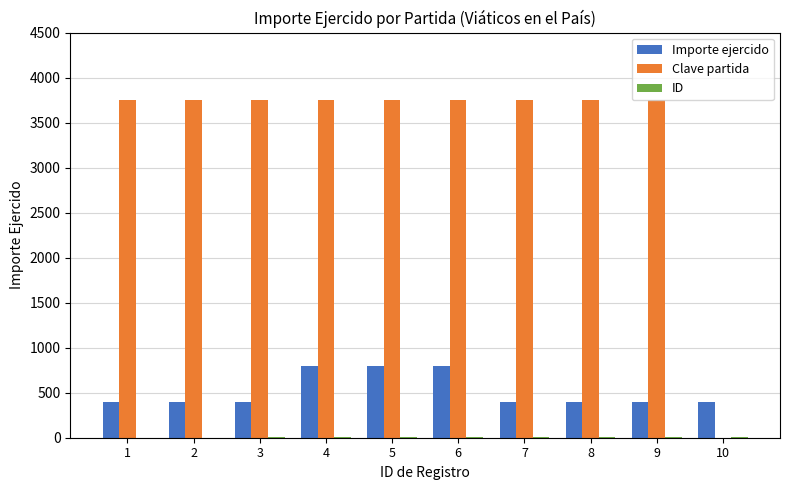

The value of Importe ejercido at 4 is 1399. True or false?

False